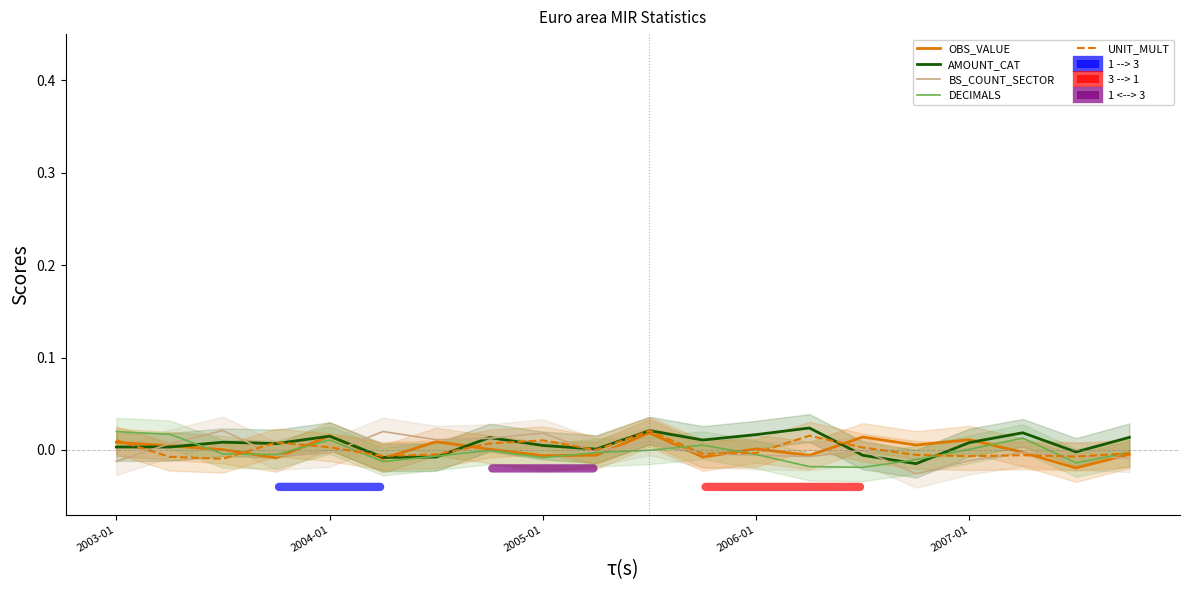

True or false: DECIMALS has more than 0 interior local peaks.

True